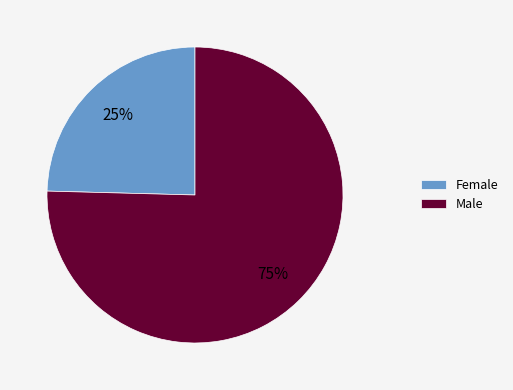

Is the sum of Female and Male greater than half?

Yes